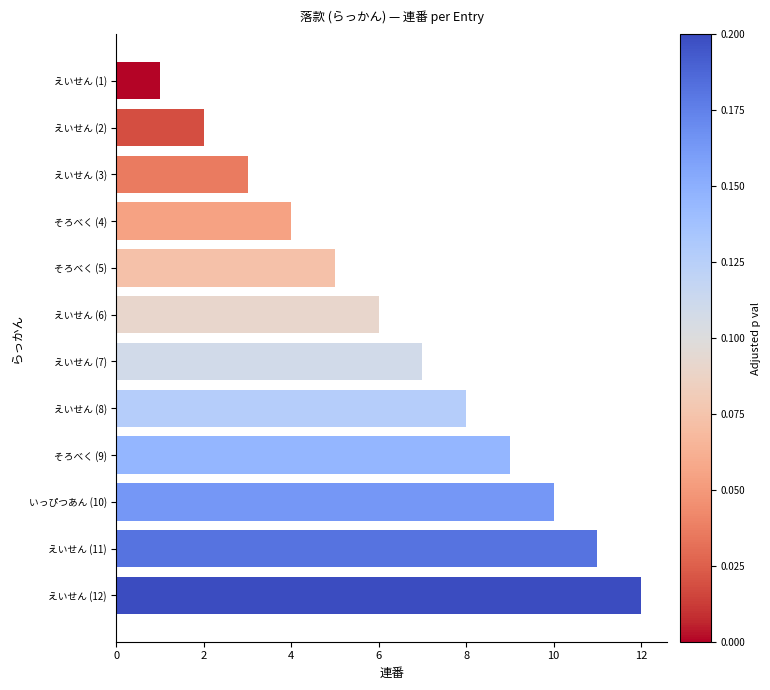

What is the maximum value shown in the chart?

12